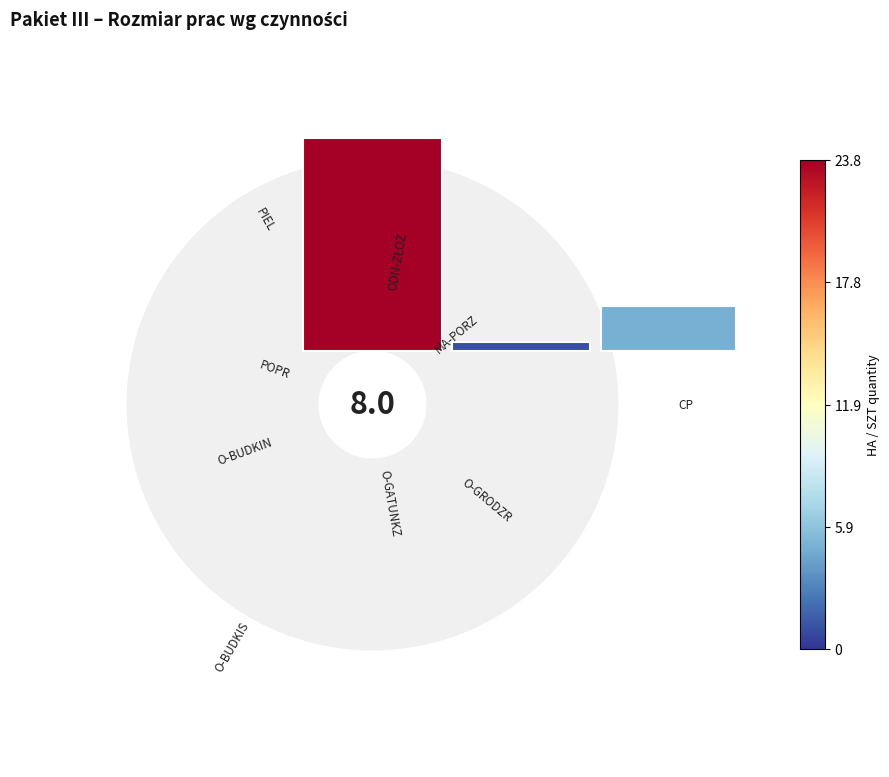

Is there a majority slice in this chart?

No